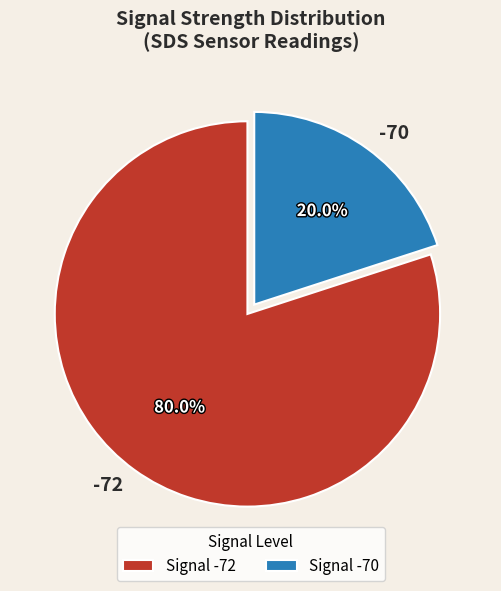

Do -70 and -72 together represent more than half of the pie?

Yes